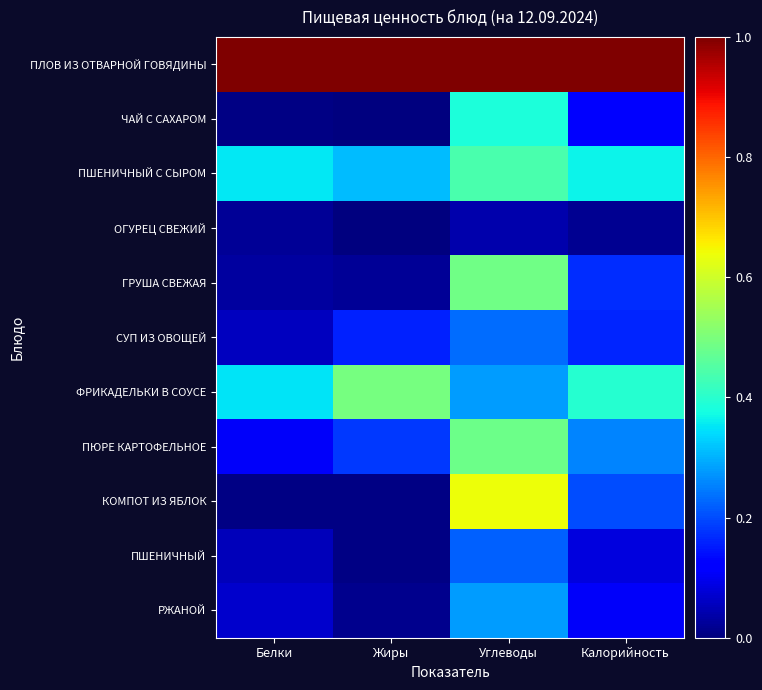

Reading left to right, extract all data points from this chart.

ПЛОВ ИЗ ОТВАРНОЙ ГОВЯДИНЫ: Белки=1.0	Жиры=1.0	Углеводы=1.0	Калорийность=1.0
ЧАЙ С САХАРОМ: Белки=0.0	Жиры=0.0	Углеводы=0.4	Калорийность=0.1
ПШЕНИЧНЫЙ С СЫРОМ: Белки=0.4	Жиры=0.3	Углеводы=0.4	Калорийность=0.4
ОГУРЕЦ СВЕЖИЙ: Белки=0.0	Жиры=0.0	Углеводы=0.0	Калорийность=0.0
ГРУША СВЕЖАЯ: Белки=0.0	Жиры=0.0	Углеводы=0.5	Калорийность=0.2
СУП ИЗ ОВОЩЕЙ: Белки=0.1	Жиры=0.2	Углеводы=0.2	Калорийность=0.2
ФРИКАДЕЛЬКИ В СОУСЕ: Белки=0.4	Жиры=0.5	Углеводы=0.3	Калорийность=0.4
ПЮРЕ КАРТОФЕЛЬНОЕ: Белки=0.1	Жиры=0.2	Углеводы=0.5	Калорийность=0.3
КОМПОТ ИЗ ЯБЛОК: Белки=0.0	Жиры=0.0	Углеводы=0.6	Калорийность=0.2
ПШЕНИЧНЫЙ: Белки=0.1	Жиры=0.0	Углеводы=0.2	Калорийность=0.1
РЖАНОЙ: Белки=0.1	Жиры=0.0	Углеводы=0.3	Калорийность=0.1